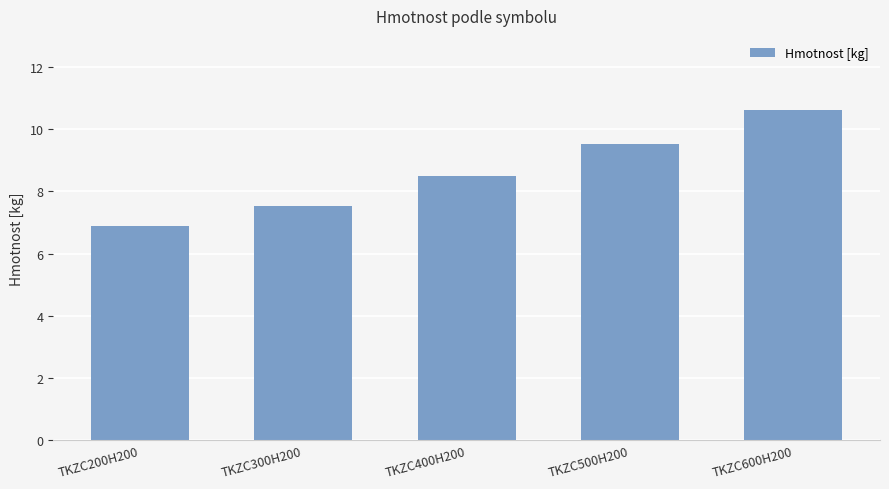

Rank the categories by value from lowest to highest.

TKZC200H200, TKZC300H200, TKZC400H200, TKZC500H200, TKZC600H200